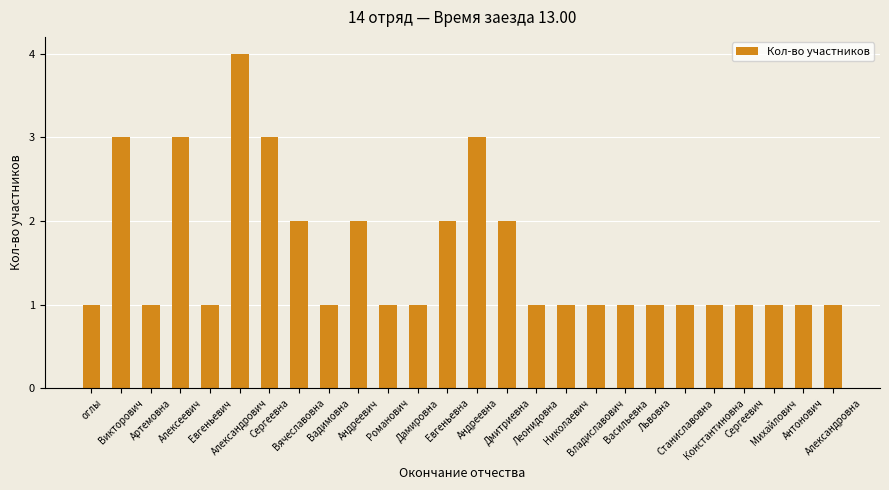

How many values are between 1 and 2?

21